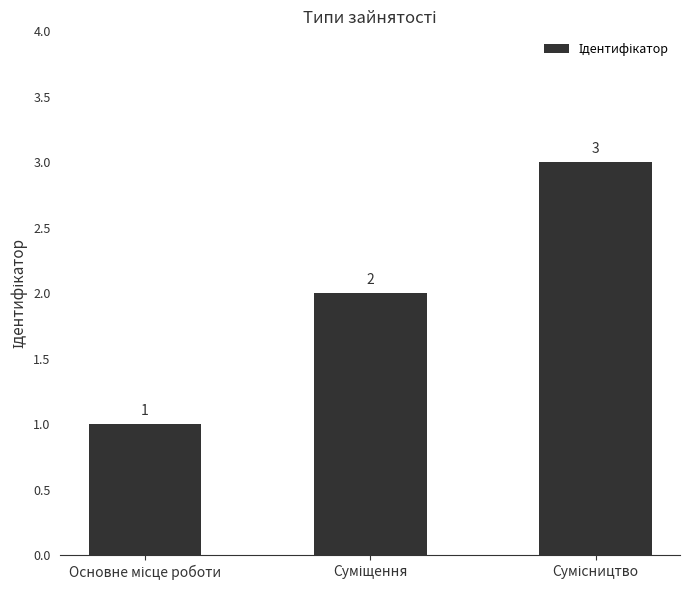

How many values are below 2?

1